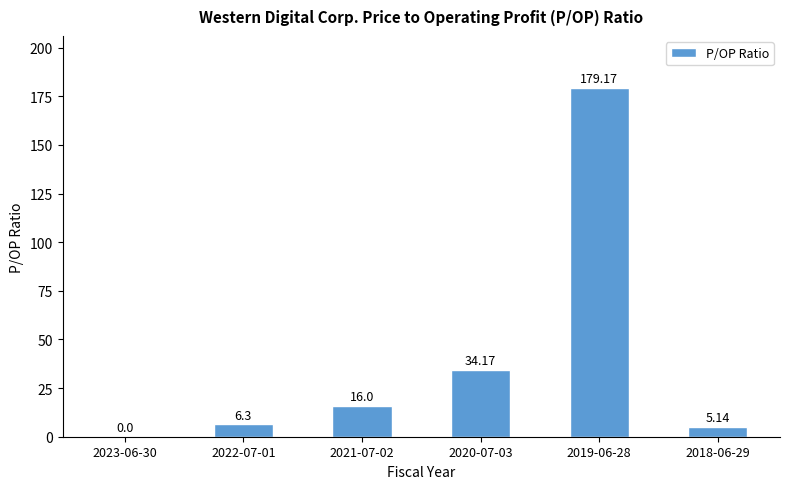

Which has a higher value, 2022-07-01 or 2020-07-03?

2020-07-03